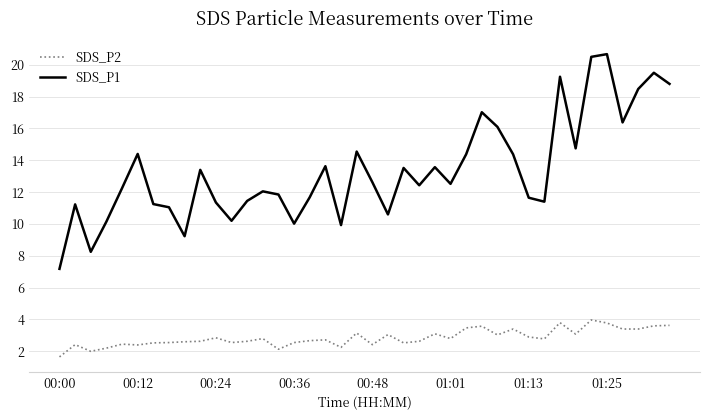

How many lines are shown in the chart?

2